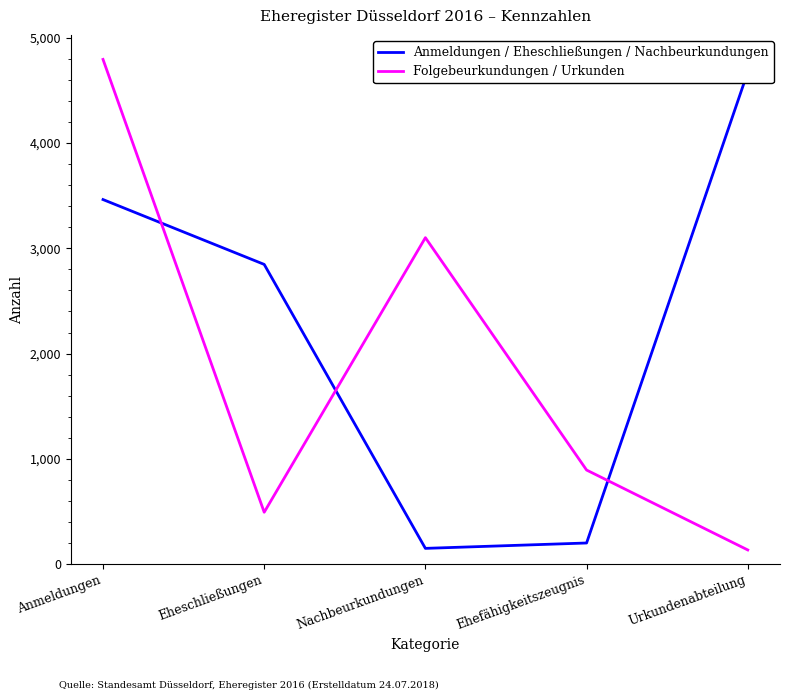

What is the difference between the highest and lowest values at Anmeldungen?

1331